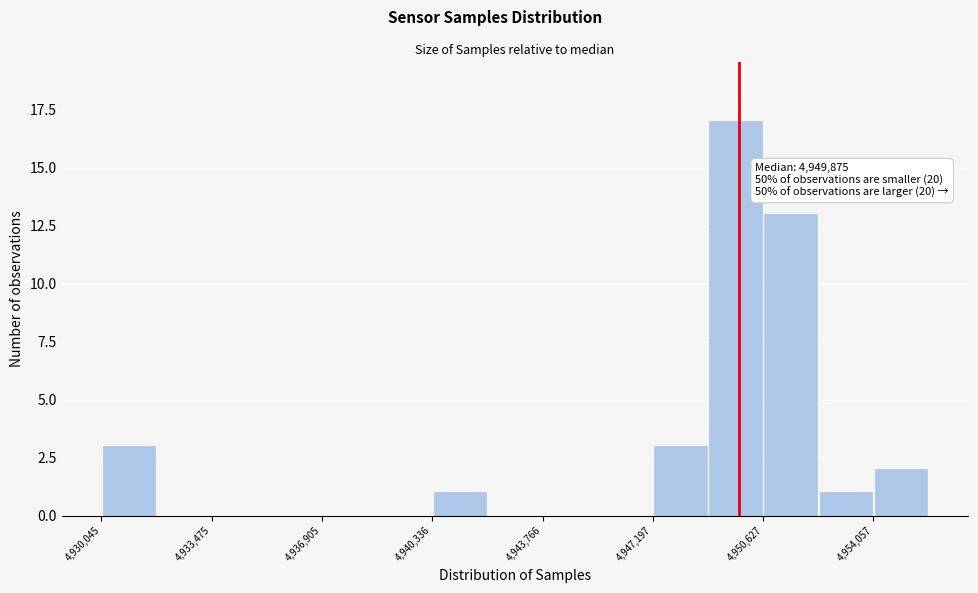

Read against the x-axis, roughly where is the centre of the tallest bar?

4950000